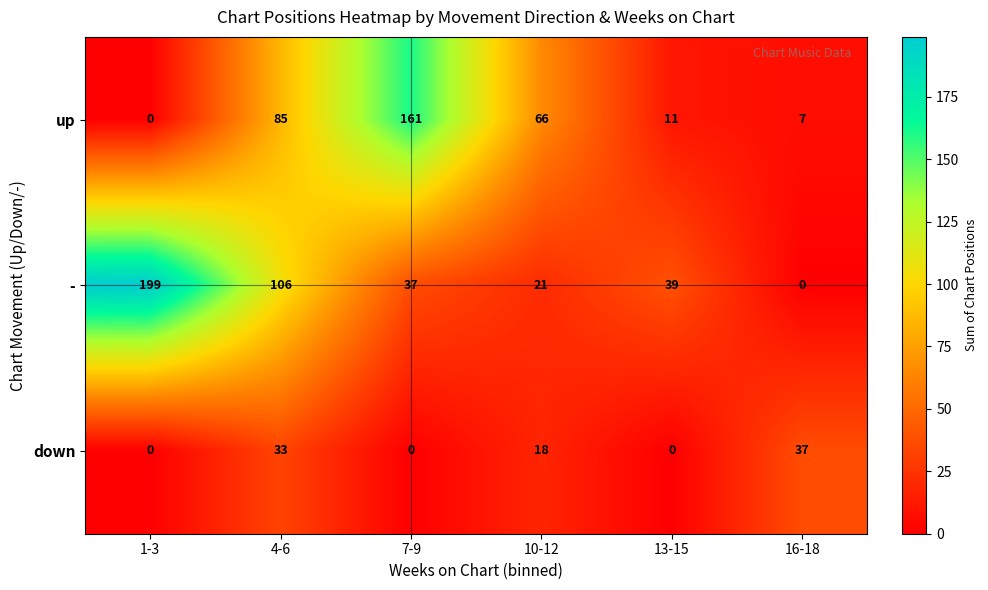

What is the maximum value shown in the chart?

199